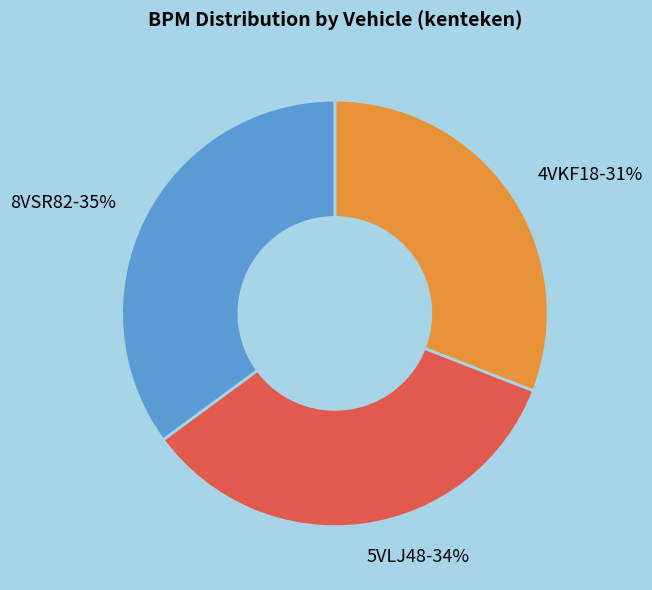

True or false: 8VSR82 accounts for 35% of the total.

True